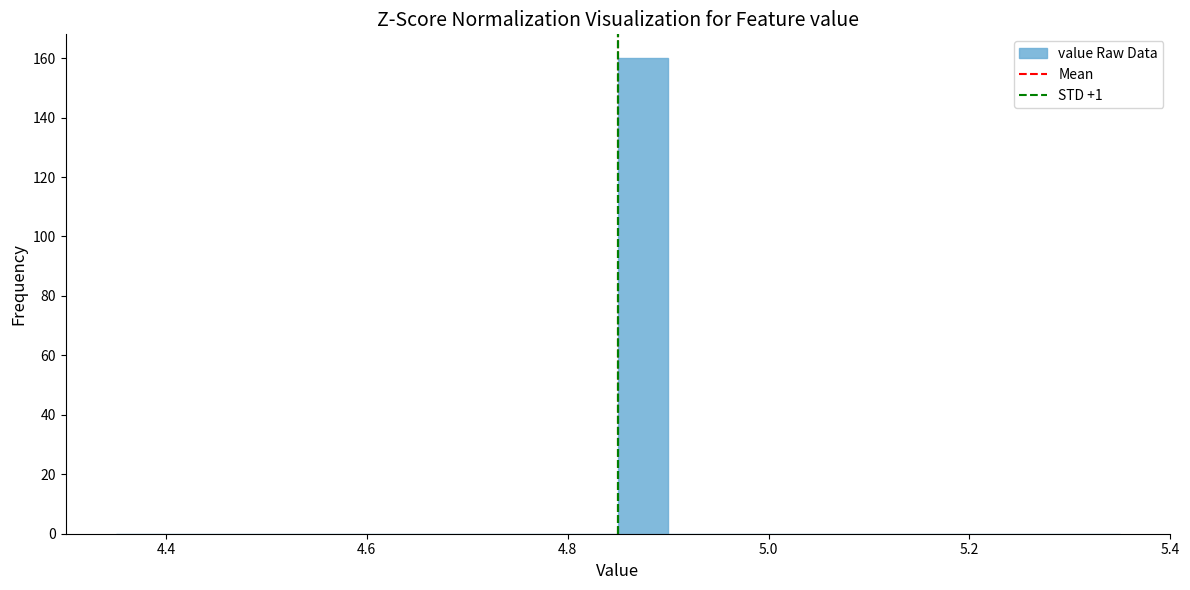

Around what value on the x-axis is the tallest bar? Give the approximate position of its centre, as read against the axis.

4.88